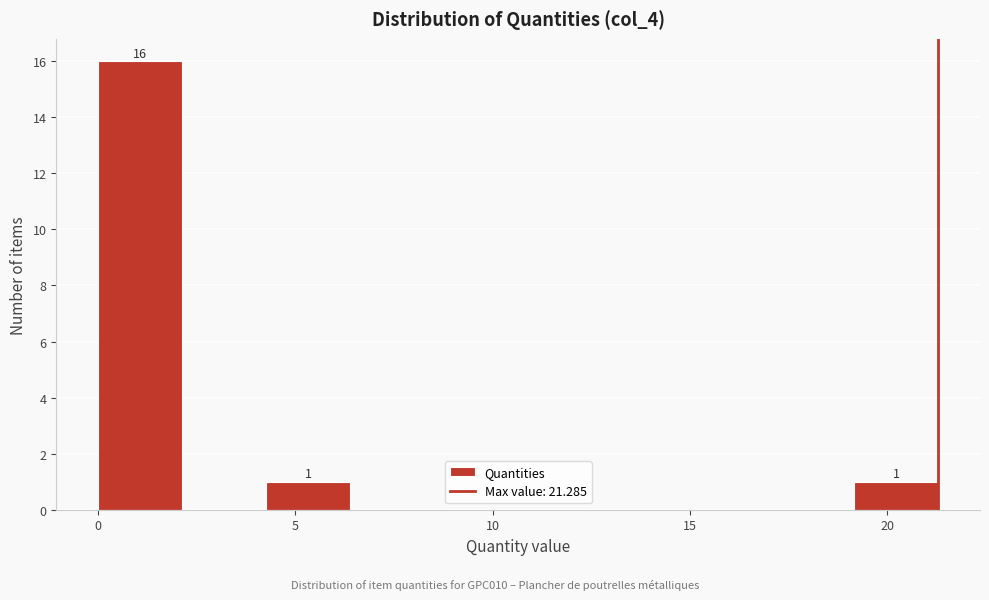

Which range on the x-axis has the tallest bar?

0.0 to 2.0